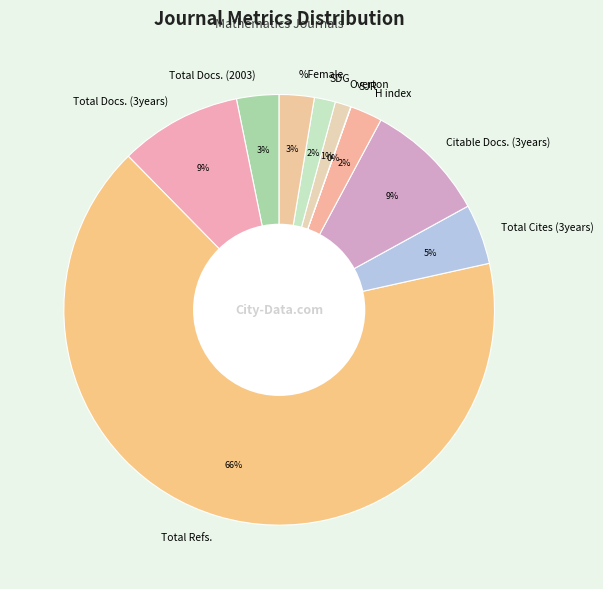

Which category has the biggest portion of the pie?

Total Refs.